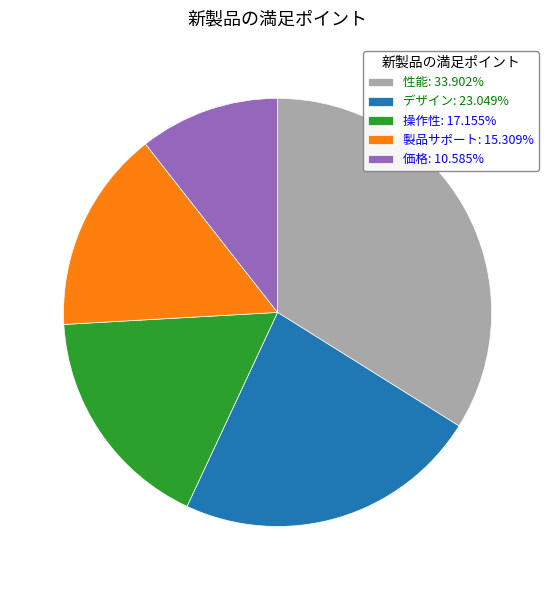

Which category has the biggest portion of the pie?

性能